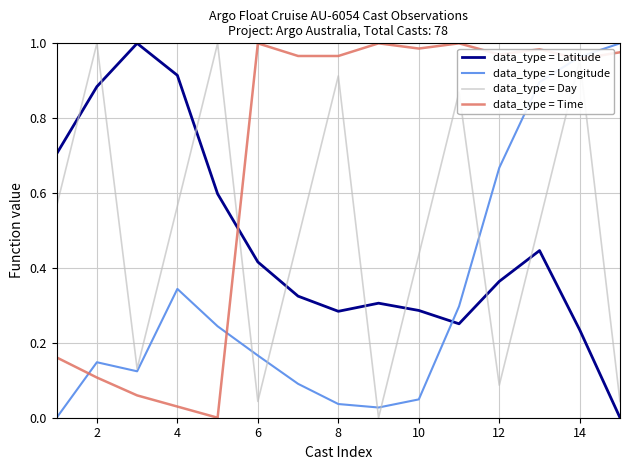

How many intersections are there between data_type = Longitude and data_type = Time?

3